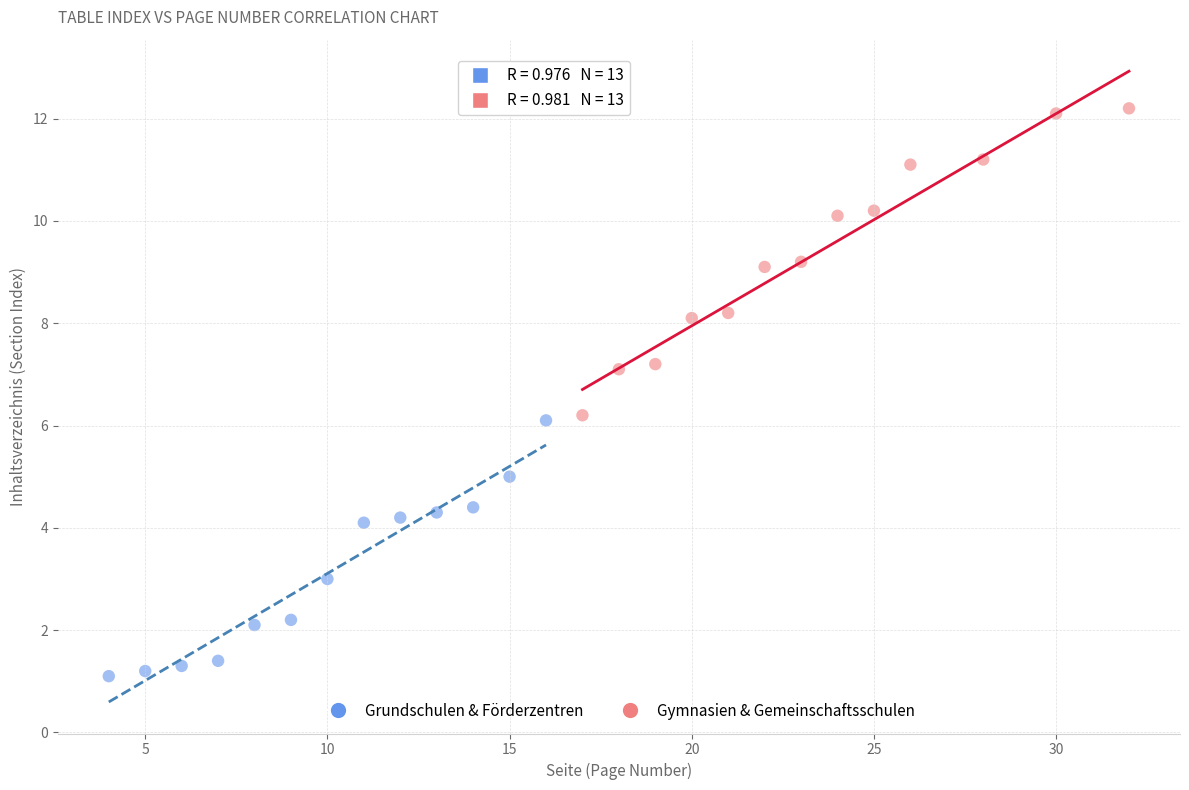

Which series contains the lowest Y value?

Grundschulen & Förderzentren